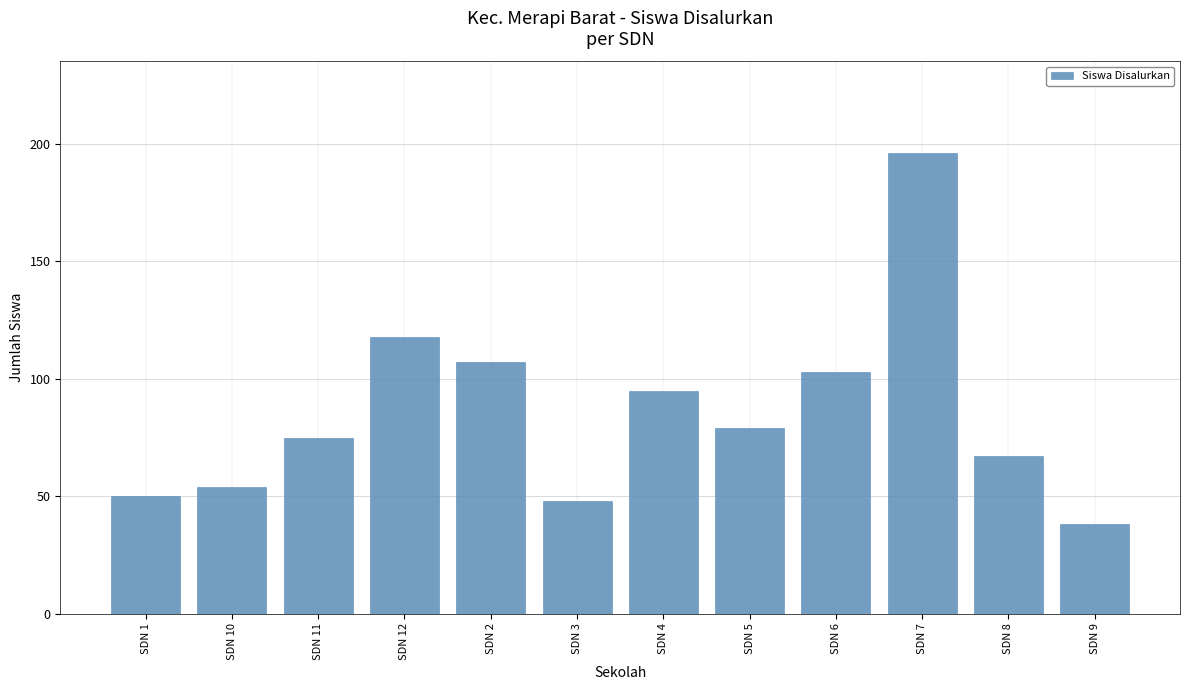

Reading left to right, what are all the values shown in this chart?

SDN 1=50	SDN 10=54	SDN 11=75	SDN 12=118	SDN 2=107	SDN 3=48	SDN 4=95	SDN 5=79	SDN 6=103	SDN 7=196	SDN 8=67	SDN 9=38